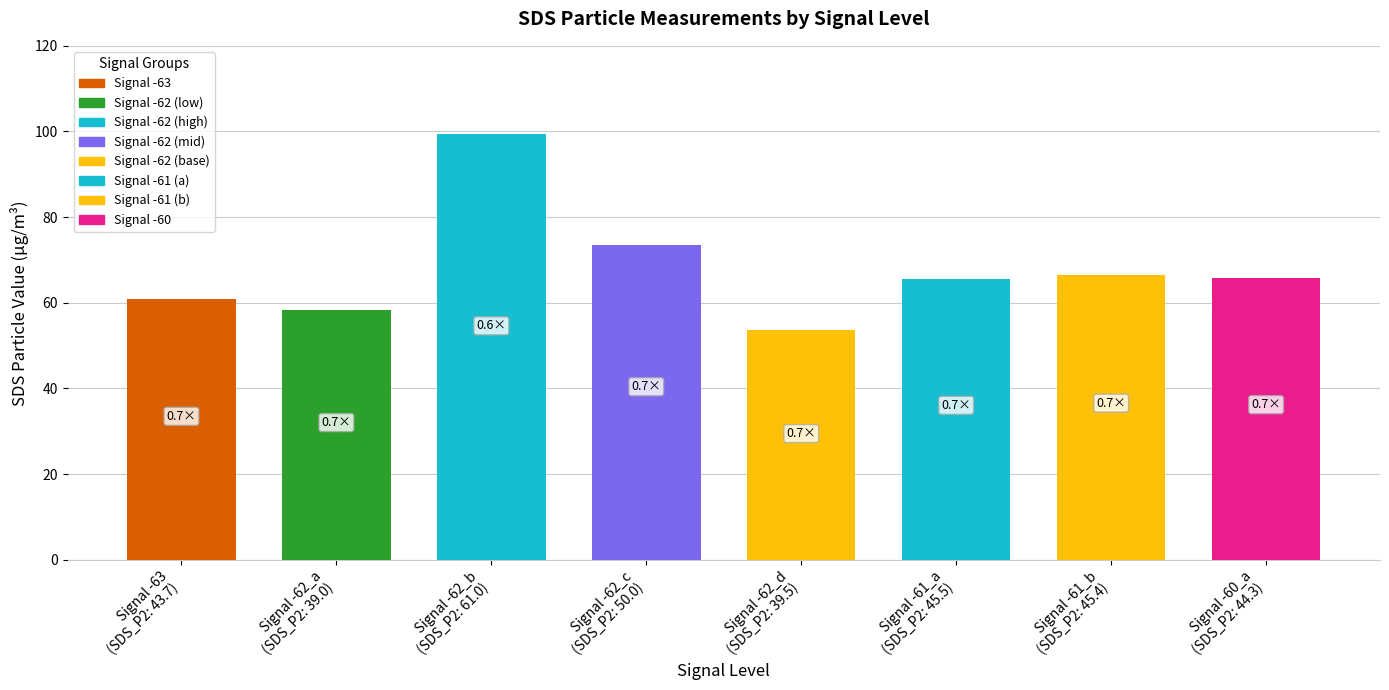

What is the label of the 7th bar from the left?

Signal -61_b
(SDS_P2: 45.4)